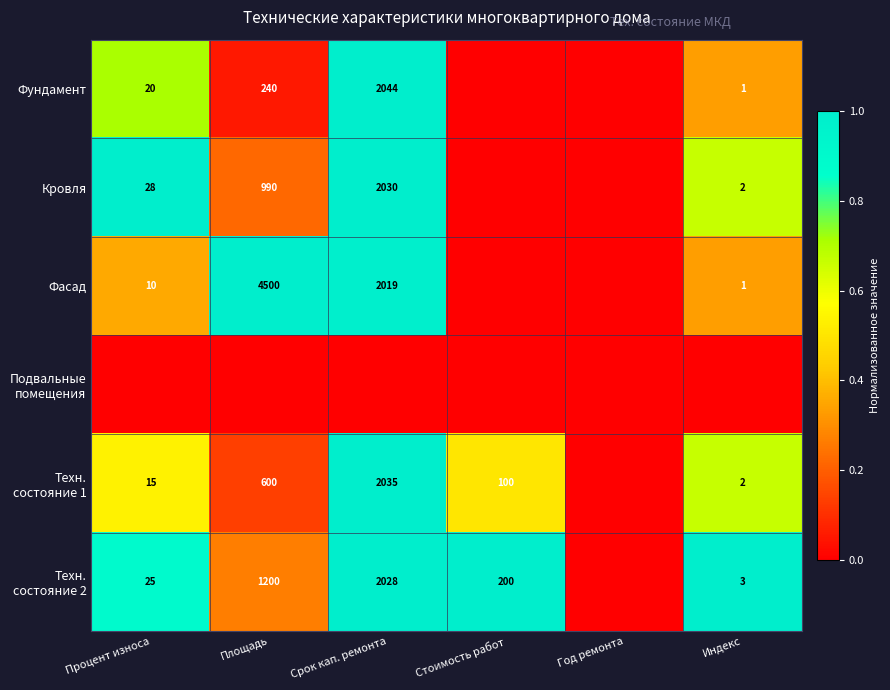

Is it true that Фундамент equals 2044 at Срок кап. ремонта?

True